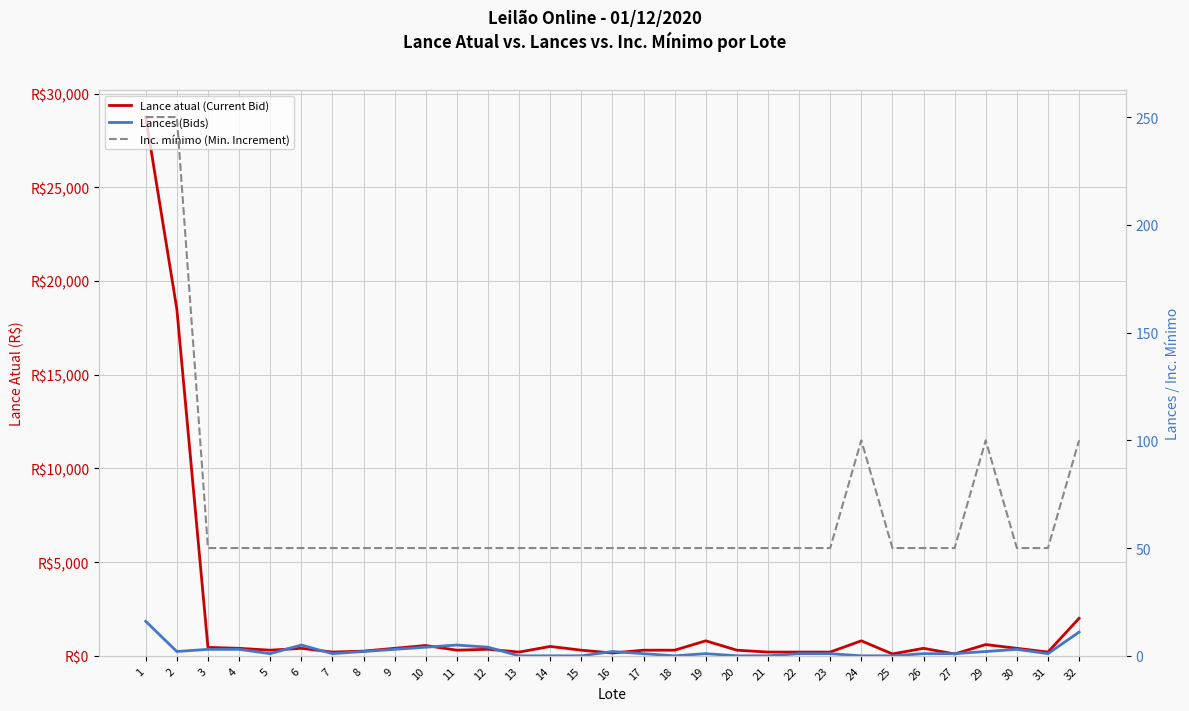

Does the chart display data point markers on the line(s)?

No